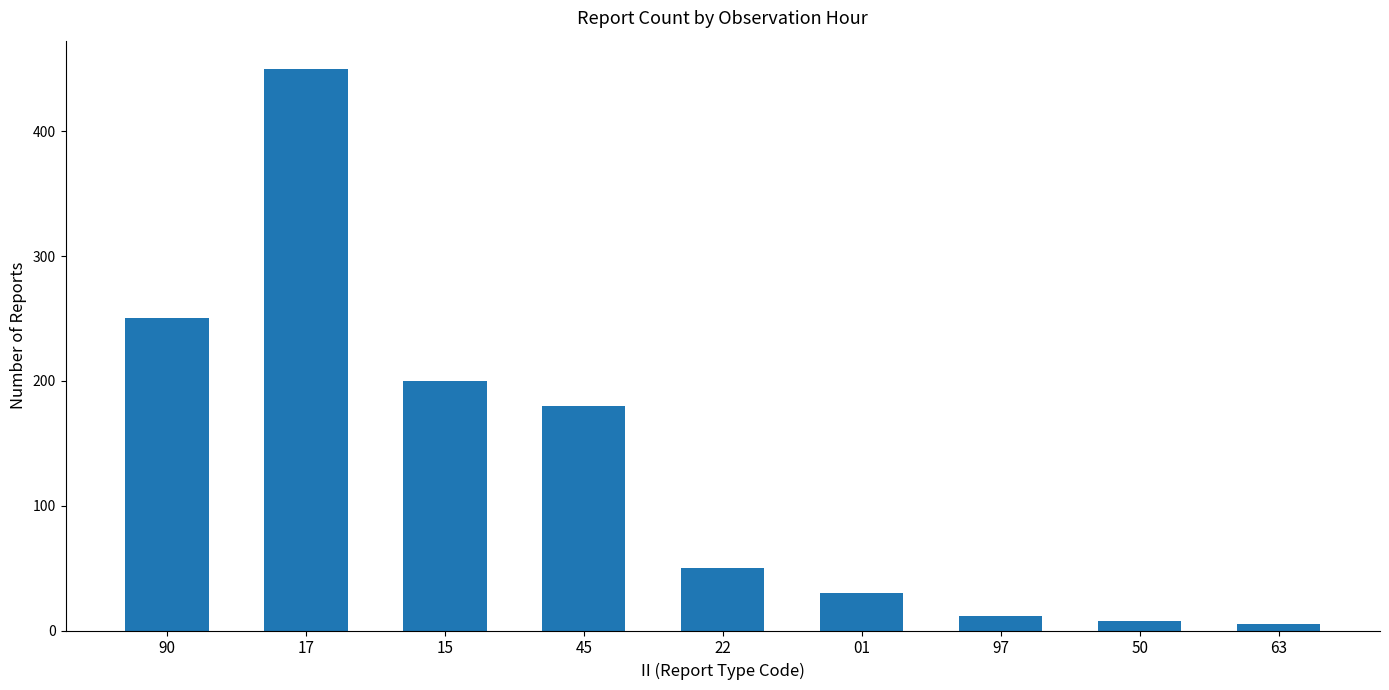

What is the difference between the second highest and second lowest values?

242